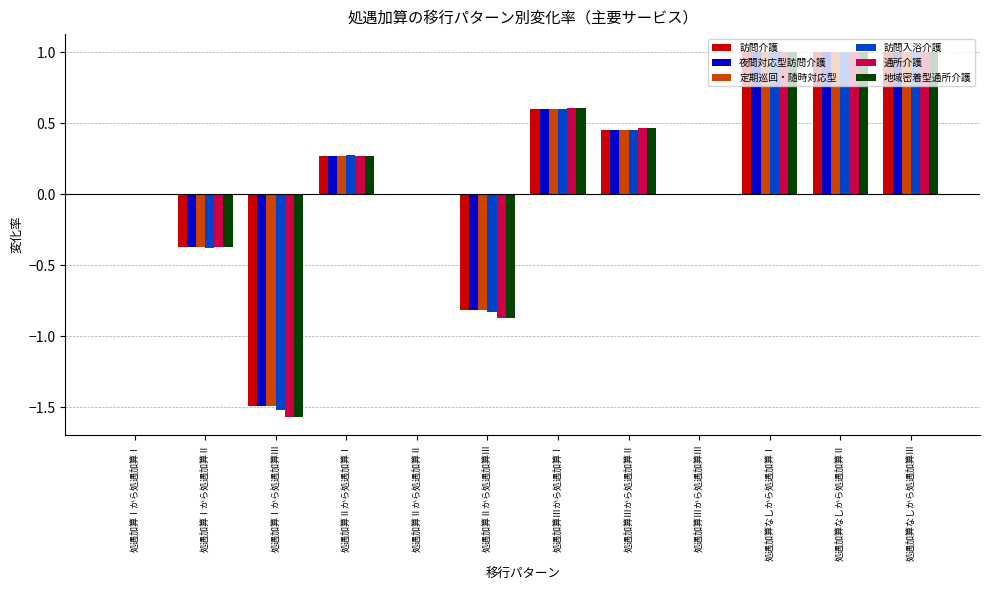

Is the value of 夜間対応型訪問介護 at 処遇加算なしから処遇加算Ⅰ greater than the value of 訪問入浴介護 at 処遇加算Ⅰから処遇加算Ⅱ?

Yes